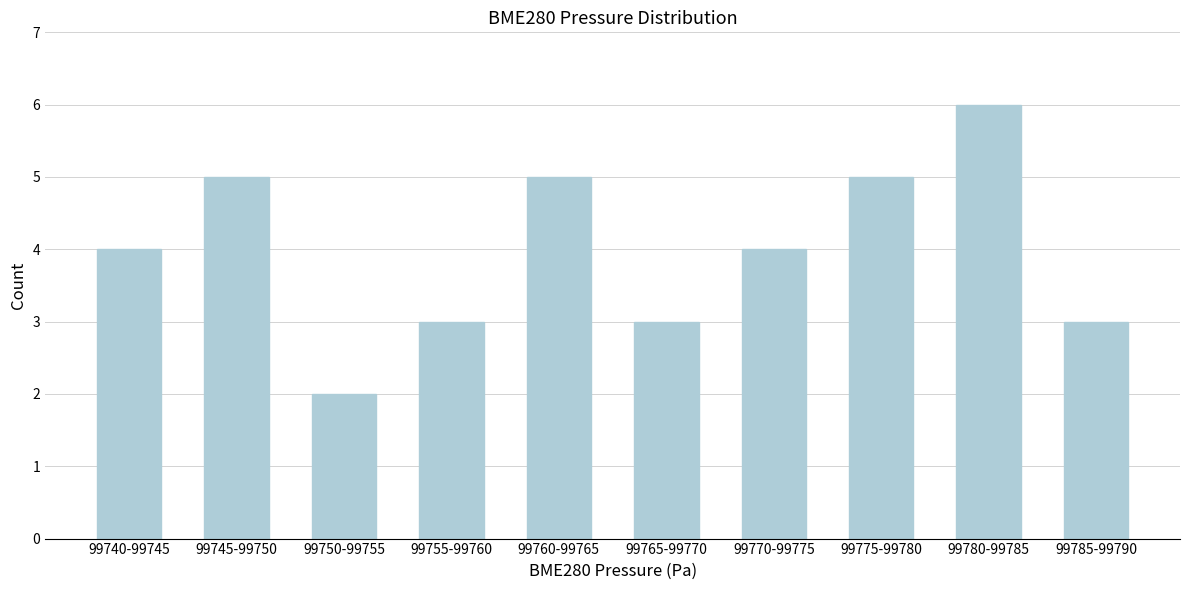

Reading left to right, transcribe all the data shown in this chart.

4	5	2	3	5	3	4	5	6	3